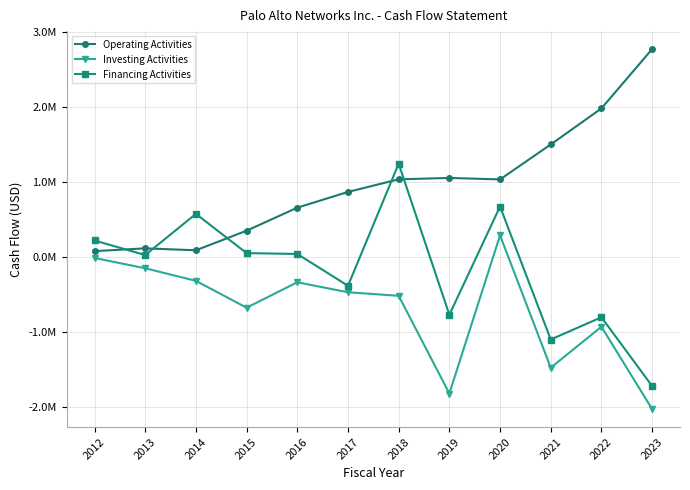

Which category has the highest value across all series?

2023